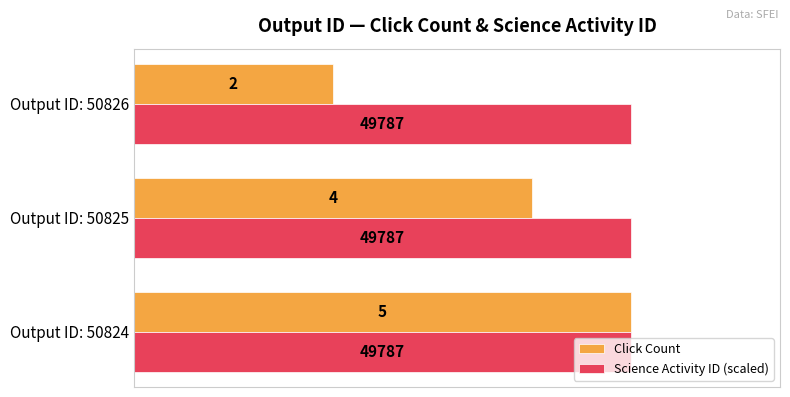

What is the sum of all Science Activity ID (scaled) values?

15